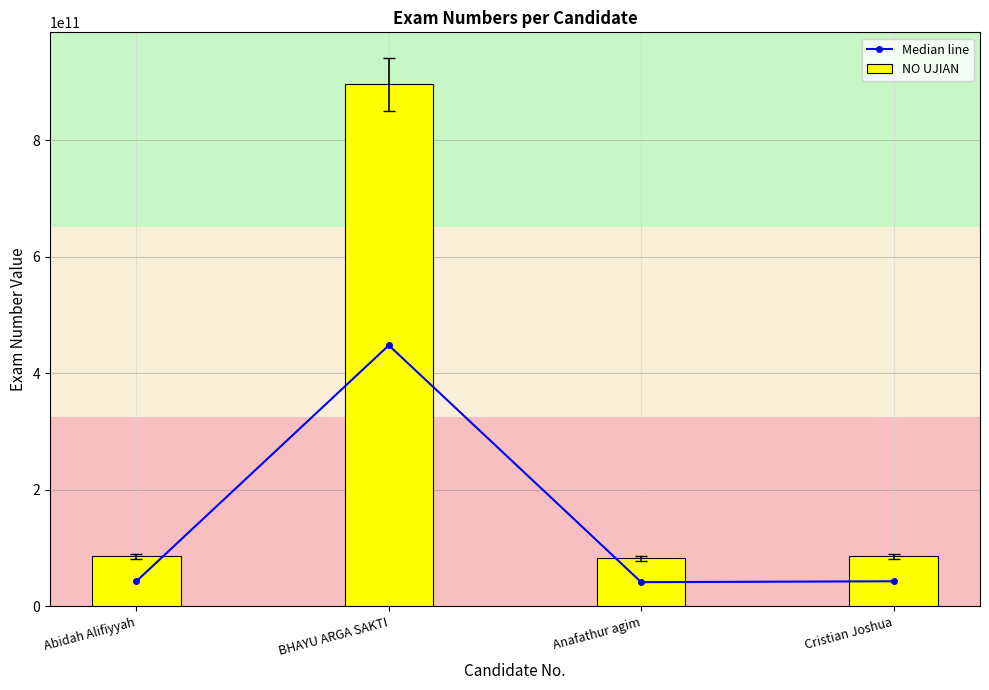

What is the label of the 1st bar from the right?

Cristian Joshua